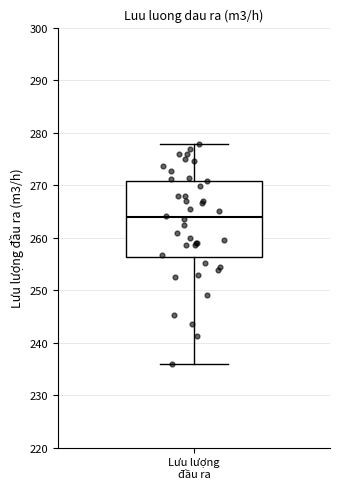

Read this box plot against the y-axis: the position of the median line, the range covered by the box, and the ends of both whiskers. The values are not printed on the chart, so give them approximately, as read against the axis.

median 264, box 256 to 271, whiskers 236 to 278